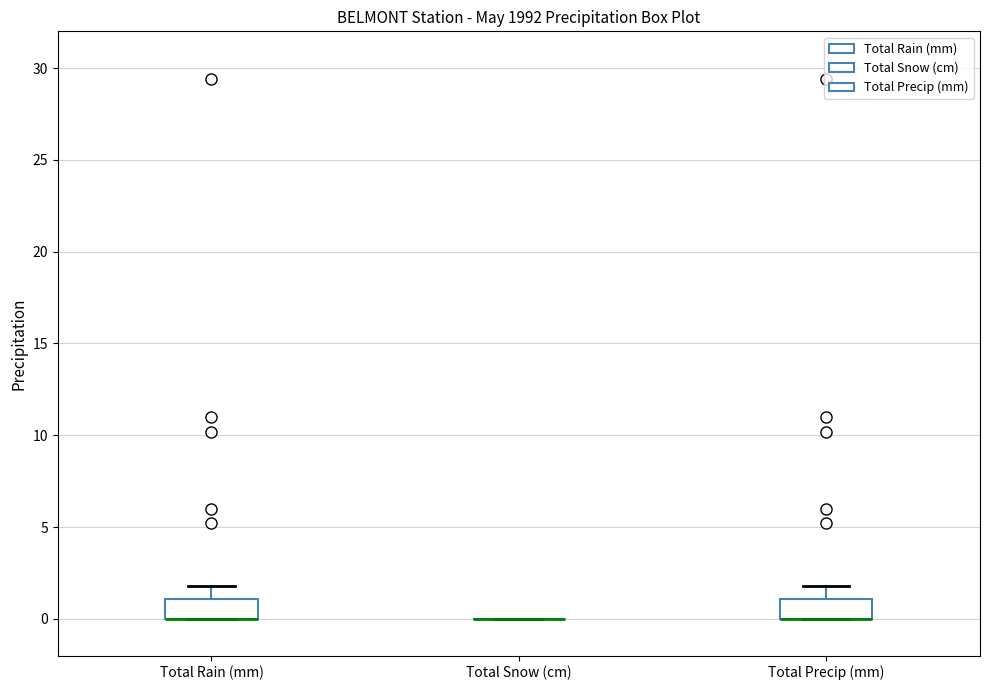

Reading left to right, transcribe this box plot: for each box, give where its median line is, the range the box spans, and where its two whiskers end, as read against the y-axis. The values are not printed on the chart, so give them approximately, as read against the axis.

Total Rain (mm): median 0 (drawn on the box's lower edge), box 0 to 1, whiskers 0 to 2
Total Snow (cm): box collapsed to a line at 0, whiskers 0 to 0
Total Precip (mm): median 0 (drawn on the box's lower edge), box 0 to 1, whiskers 0 to 2